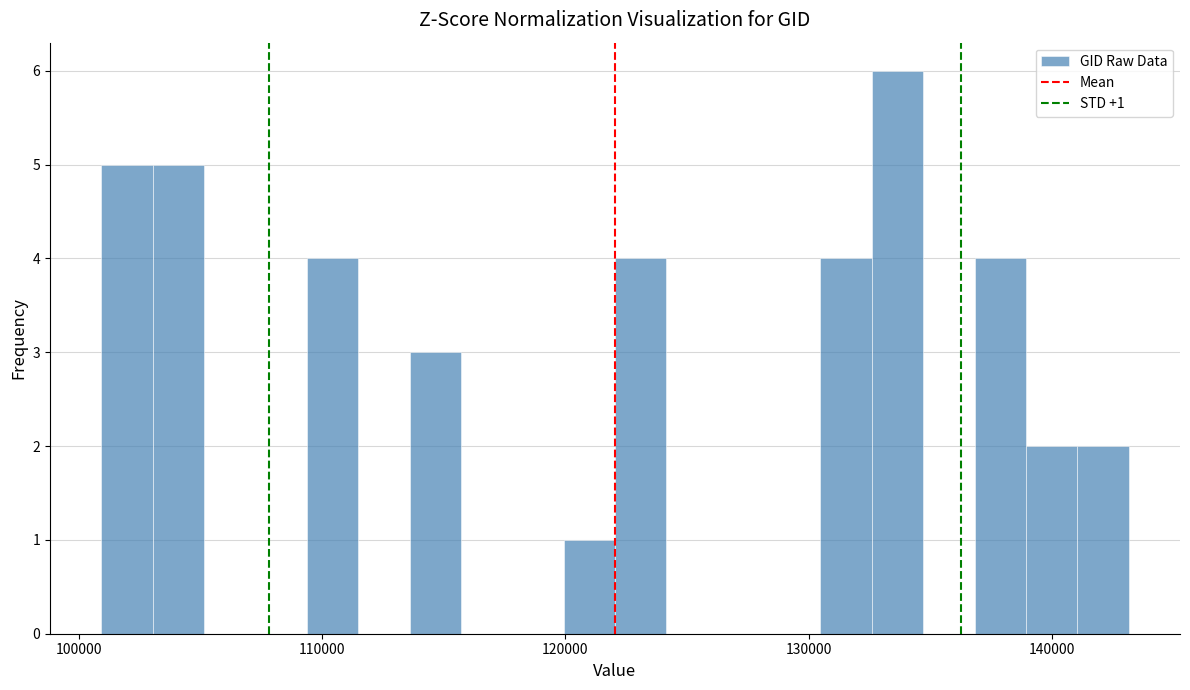

Around what value on the x-axis is the tallest bar? Give the approximate position of its centre, as read against the axis.

134000